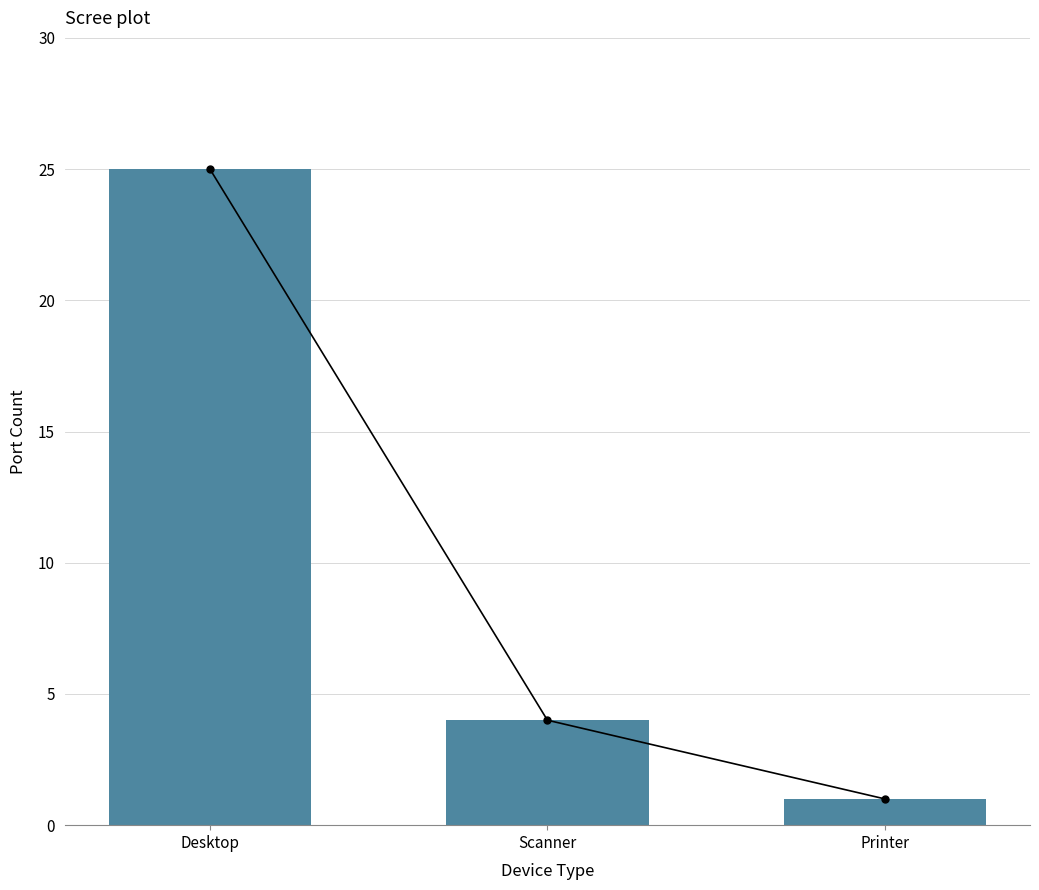

Rank the categories by value from lowest to highest.

Printer, Scanner, Desktop